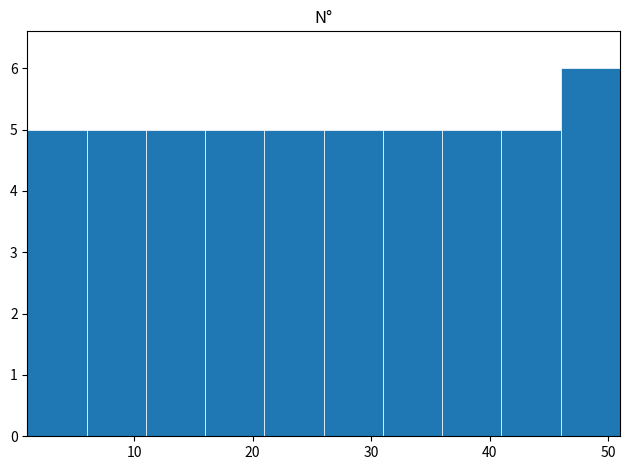

Reading left to right, list every bar in this chart as the range it spans on the x-axis followed by its height. The values are not printed on the chart, so give them approximately, as read against the axis.

1 to 6: 5
6 to 11: 5
11 to 16: 5
16 to 21: 5
21 to 26: 5
26 to 31: 5
31 to 36: 5
36 to 41: 5
41 to 46: 5
46 to 51: 6